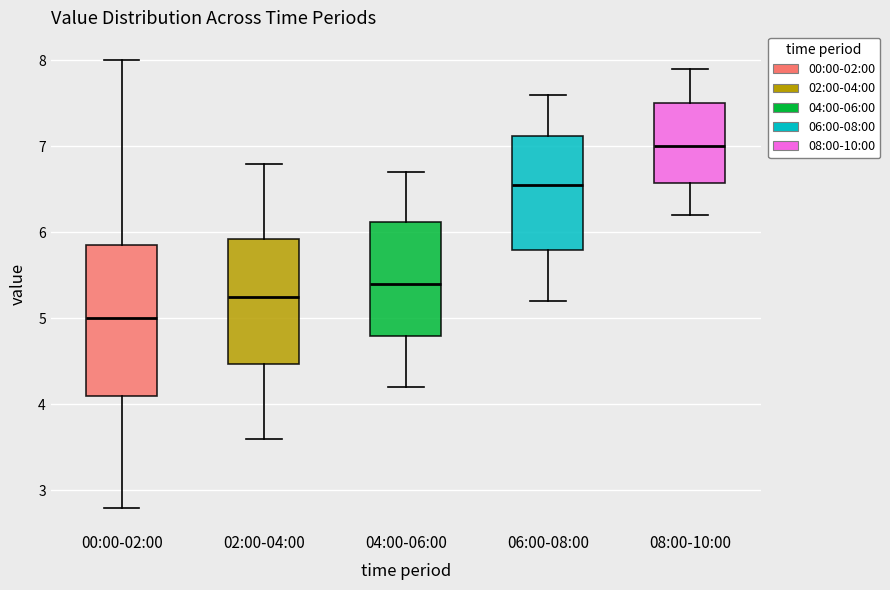

Reading left to right, read every box against the y-axis: the position of its median line, the range the box covers, and the ends of its whiskers. The values are not printed on the chart, so give them approximately, as read against the axis.

00:00-02:00: median 5.0, box 4.1 to 5.9, whiskers 2.8 to 8.0
02:00-04:00: median 5.3, box 4.5 to 5.9, whiskers 3.6 to 6.8
04:00-06:00: median 5.4, box 4.8 to 6.1, whiskers 4.2 to 6.7
06:00-08:00: median 6.6, box 5.8 to 7.1, whiskers 5.2 to 7.6
08:00-10:00: median 7.0, box 6.6 to 7.5, whiskers 6.2 to 7.9